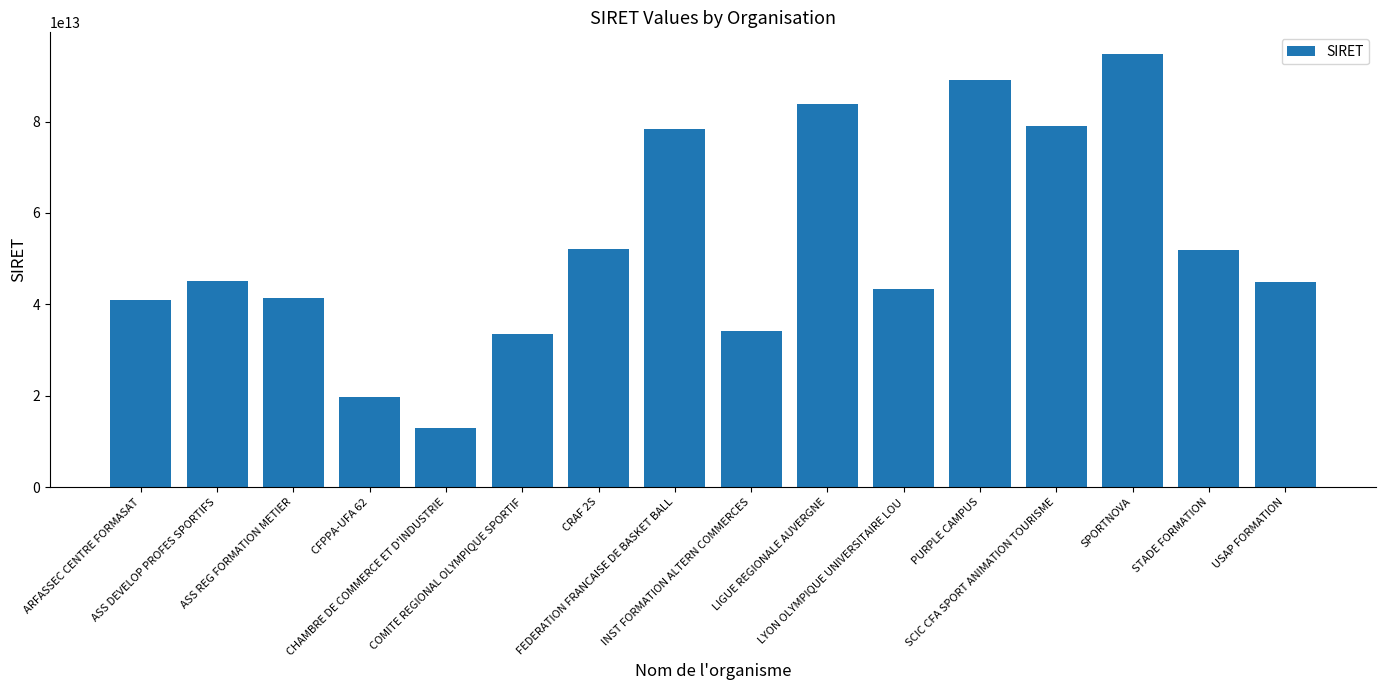

What is the average value?

52818695518784